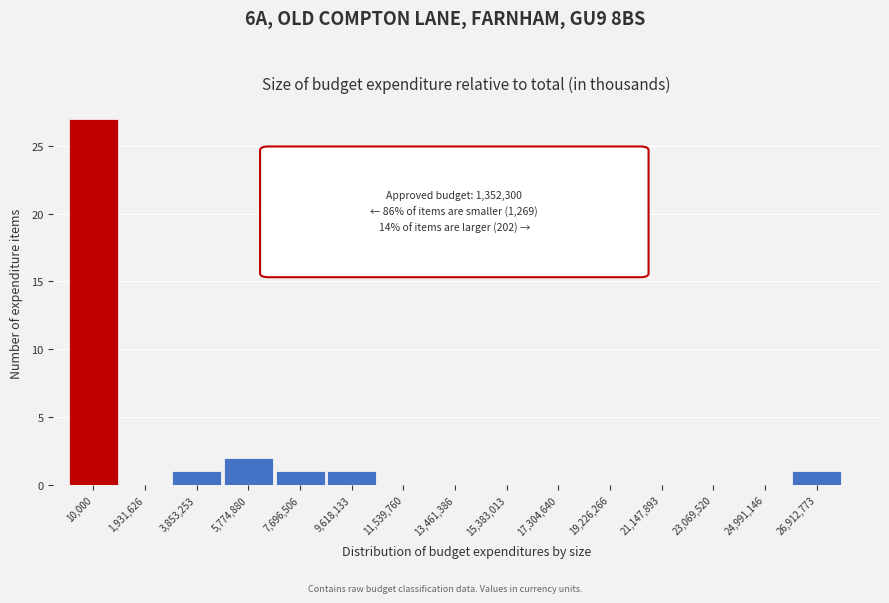

Reading right to left, list all the values displayed in this chart.

26,912,773=1	24,991,146=0	23,069,520=0	21,147,893=0	19,226,266=0	17,304,640=0	15,383,013=0	13,461,386=0	11,539,760=0	9,618,133=1	7,696,506=1	5,774,880=2	3,853,253=1	1,931,626=0	10,000=27